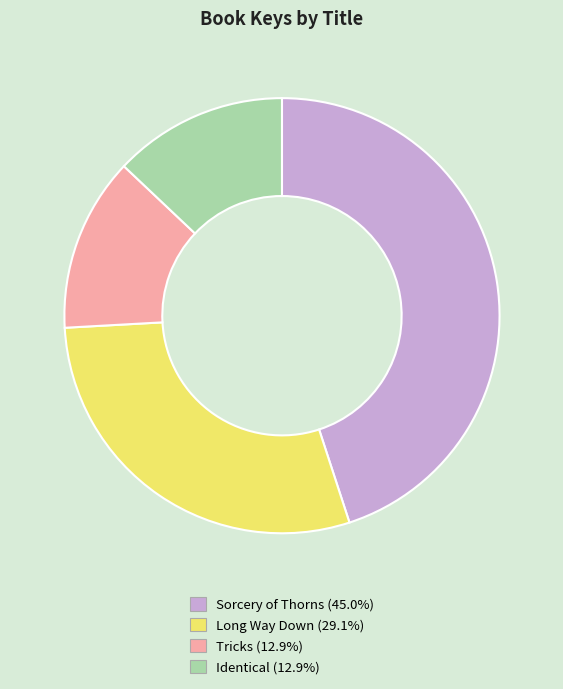

Is there any slice that represents more than half of the pie?

No